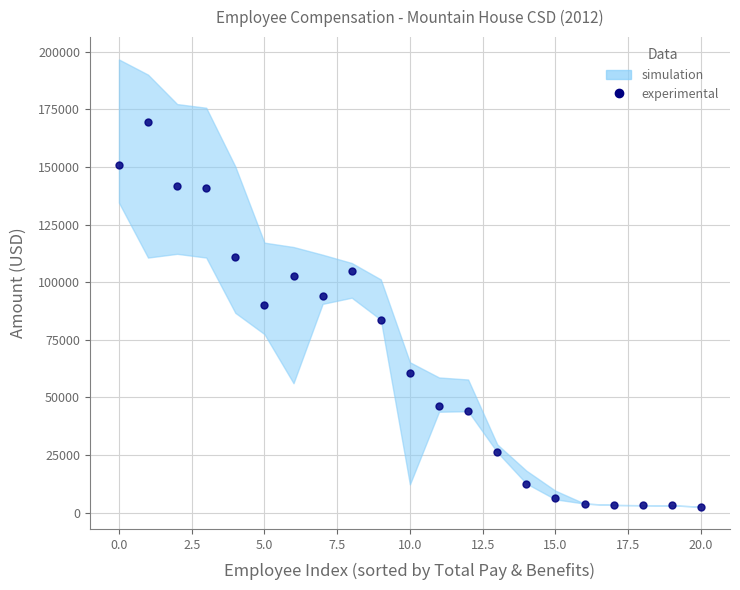

True or false: the data shows 249645.5 at 0.0.

False